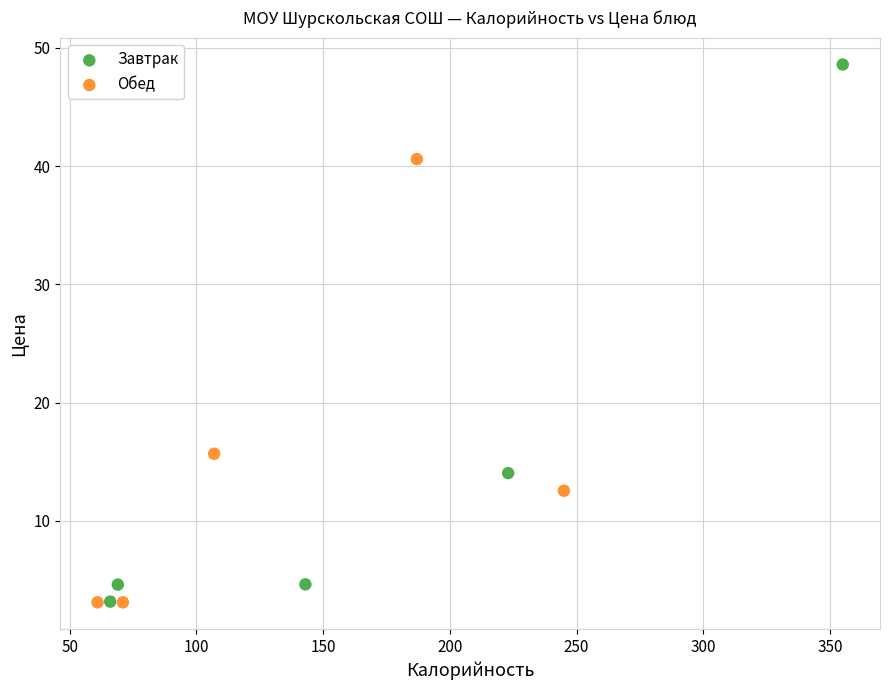

What are all the series names shown in the legend?

Завтрак, Обед